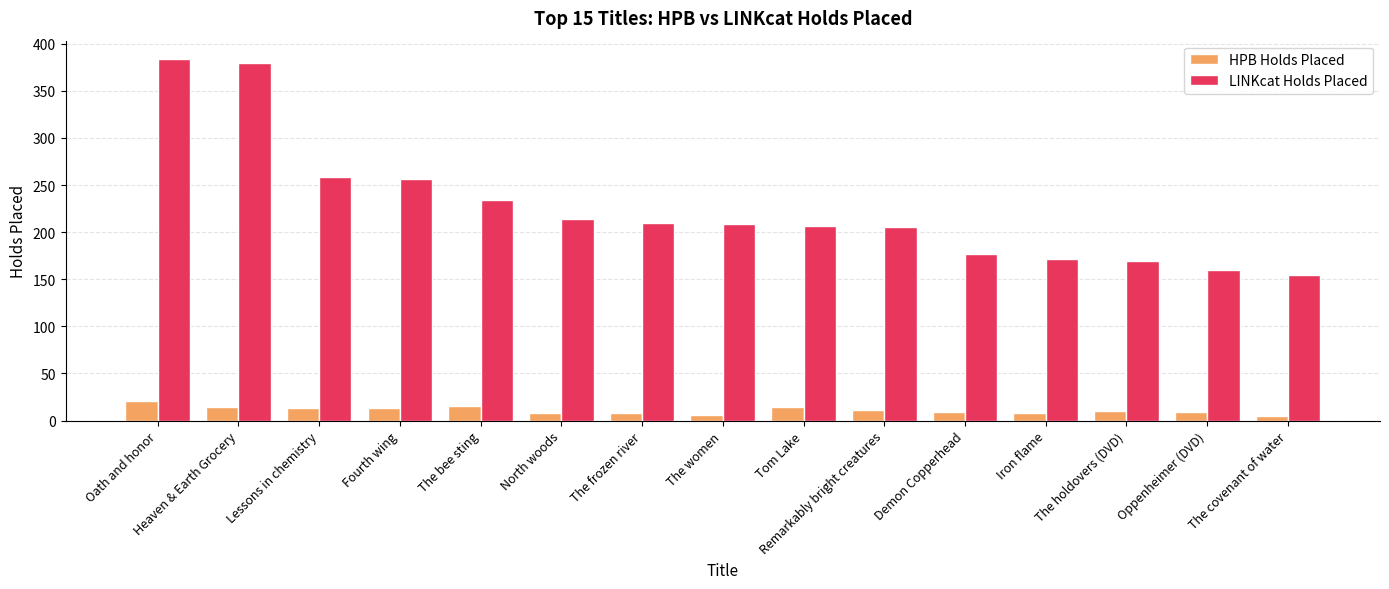

What is the greatest value displayed?

384